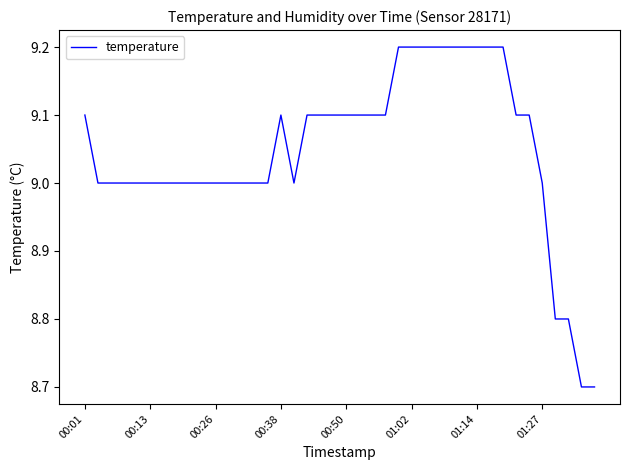

What is the minimum value shown in the chart?

8.7